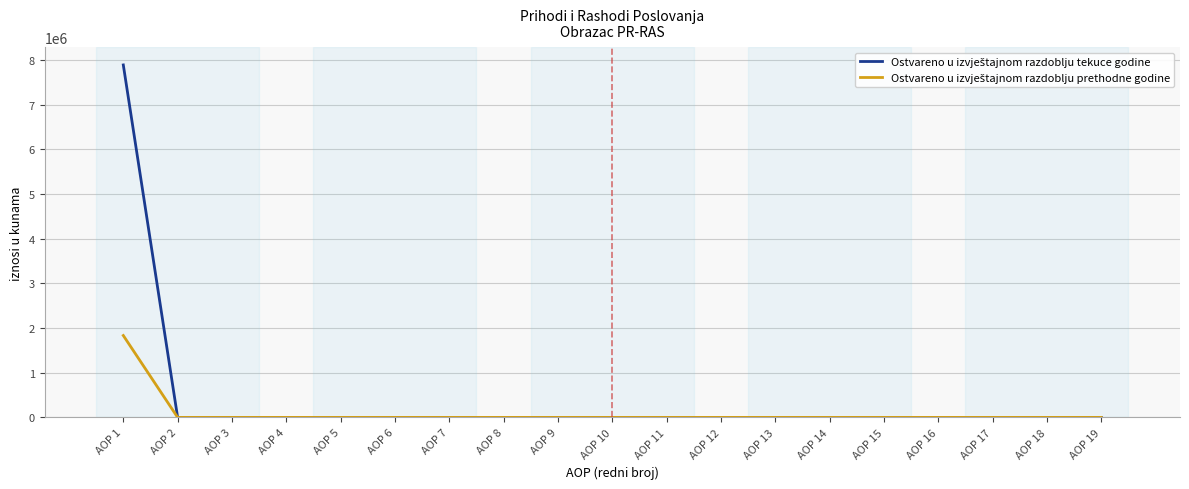

What is the maximum value shown in the chart?

7892829